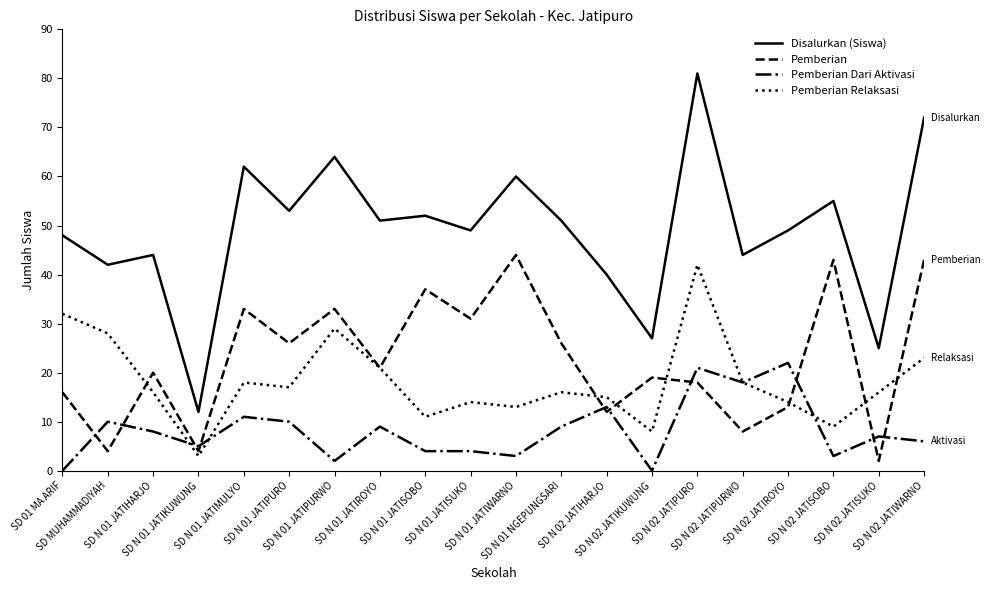

In Disalurkan (Siswa), how many points are higher than both neighbors (excluding endpoints)?

7